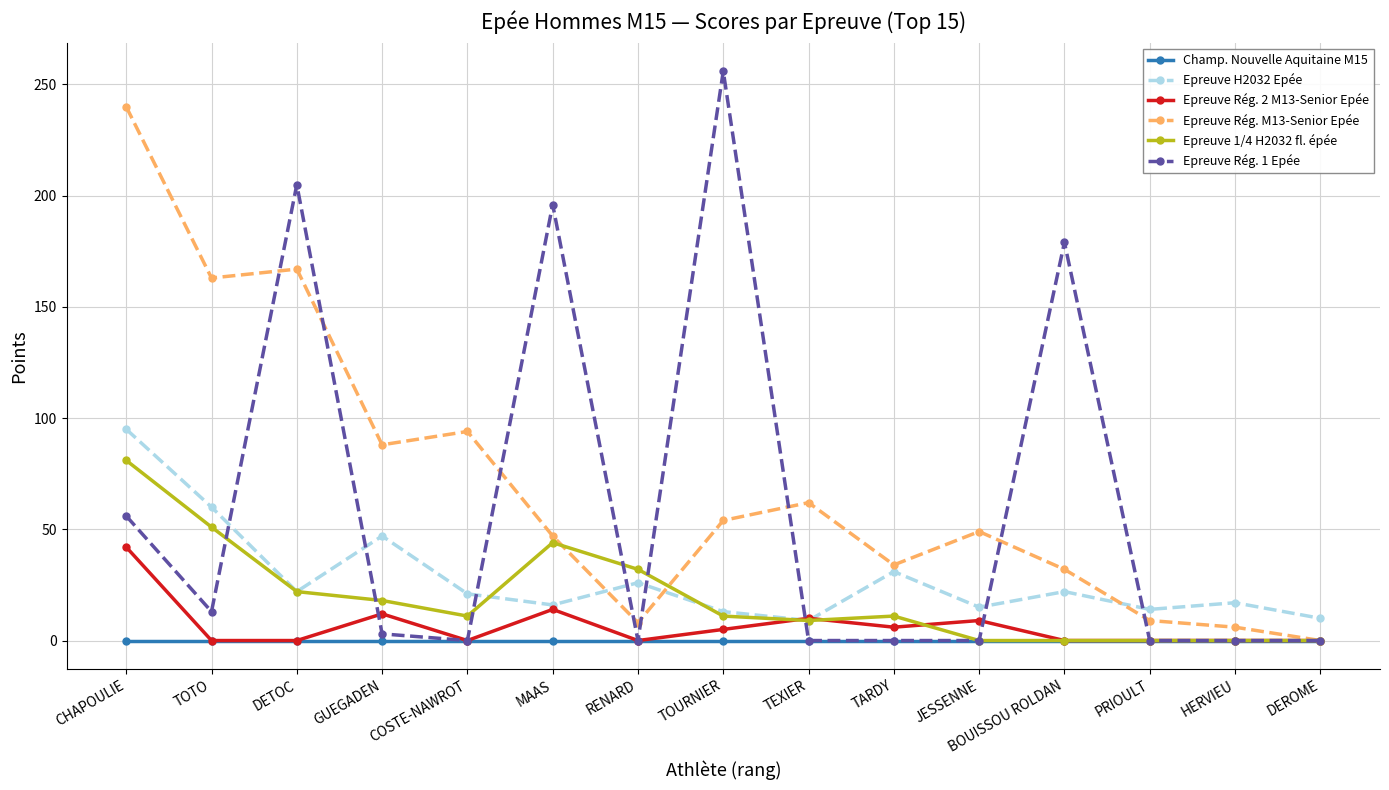

What is the label of the 9th point from the left?

TEXIER